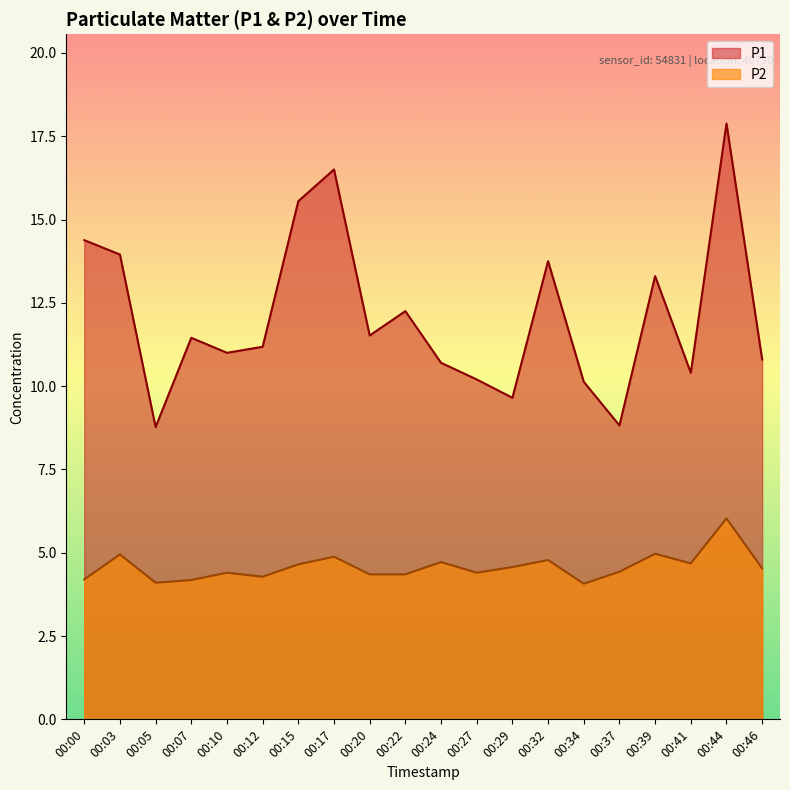

What is the value of the P2 point at the 5th from the left?

4.4